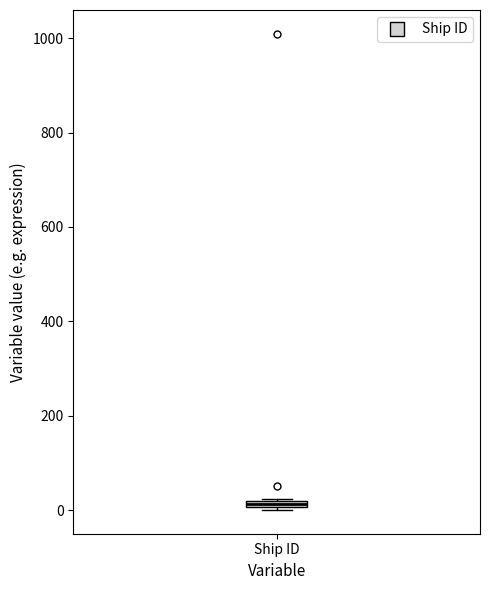

Where is the upper edge of the box for Ship ID on the y-axis? The values are not printed on the chart, so give them approximately, as read against the axis.

20